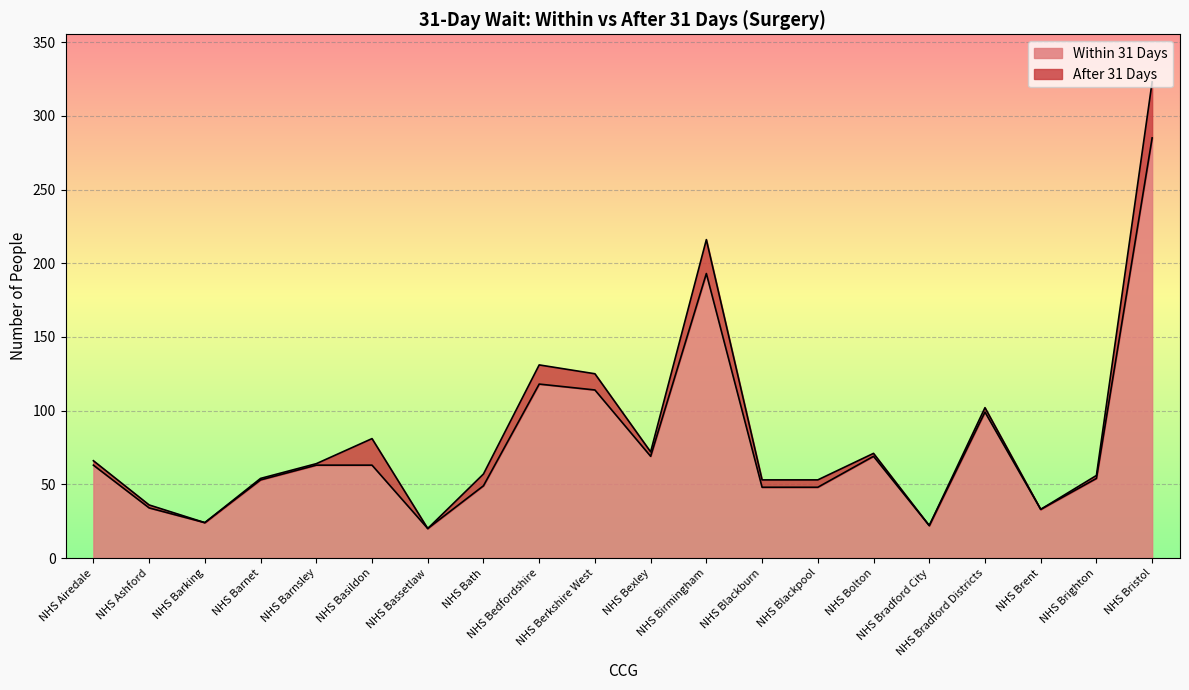

Reading left to right, transcribe all the data shown in this chart.

63	34	24	53	63	63	20	49	118	114	69	193	48	48	69	22	99	33	54	285